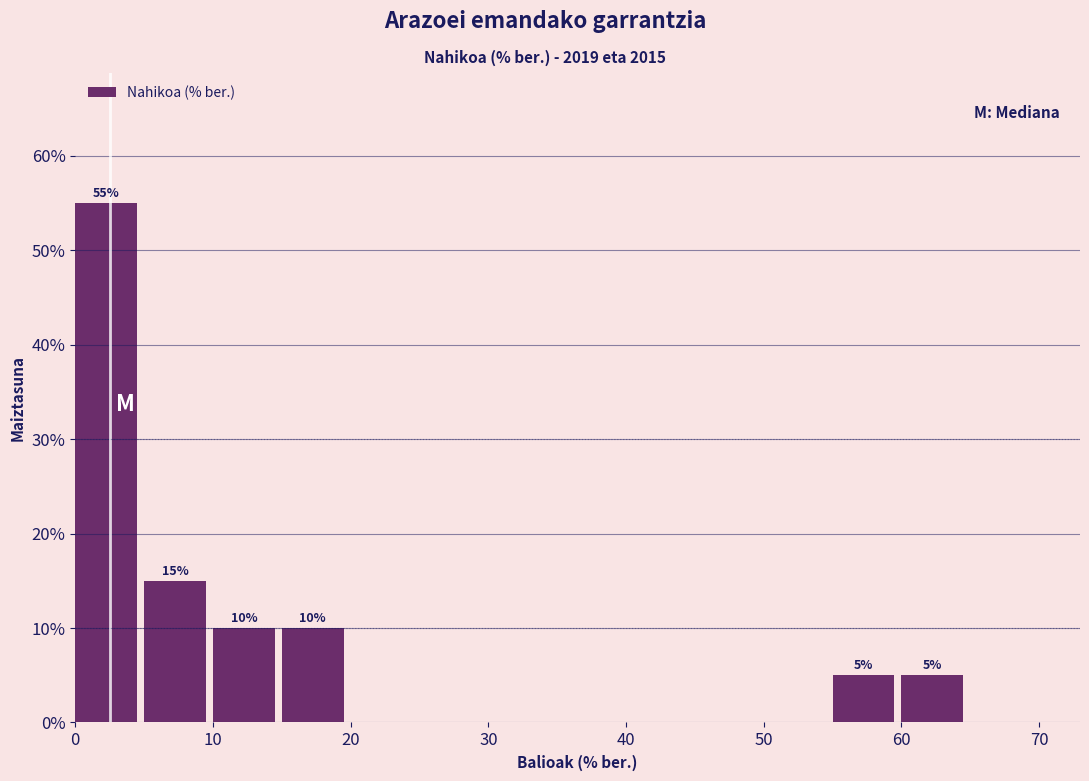

Which range on the x-axis has the tallest bar?

0 to 5